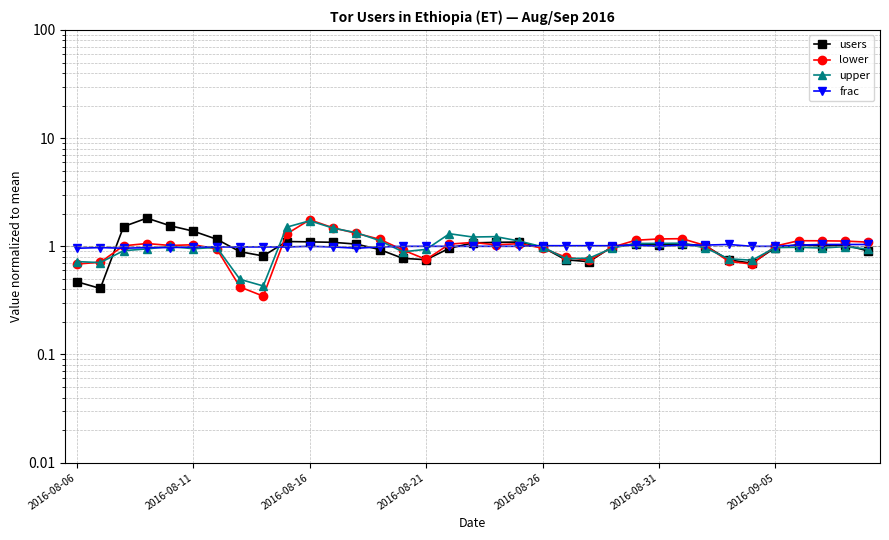

Which has a higher value, 12 or 10?

10